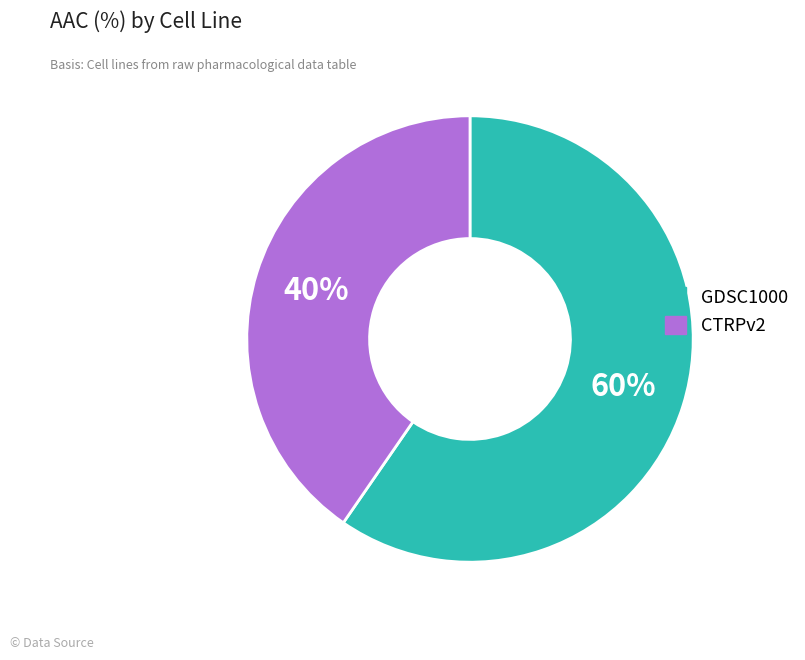

To the nearest percent, what is the average slice percentage?

50%